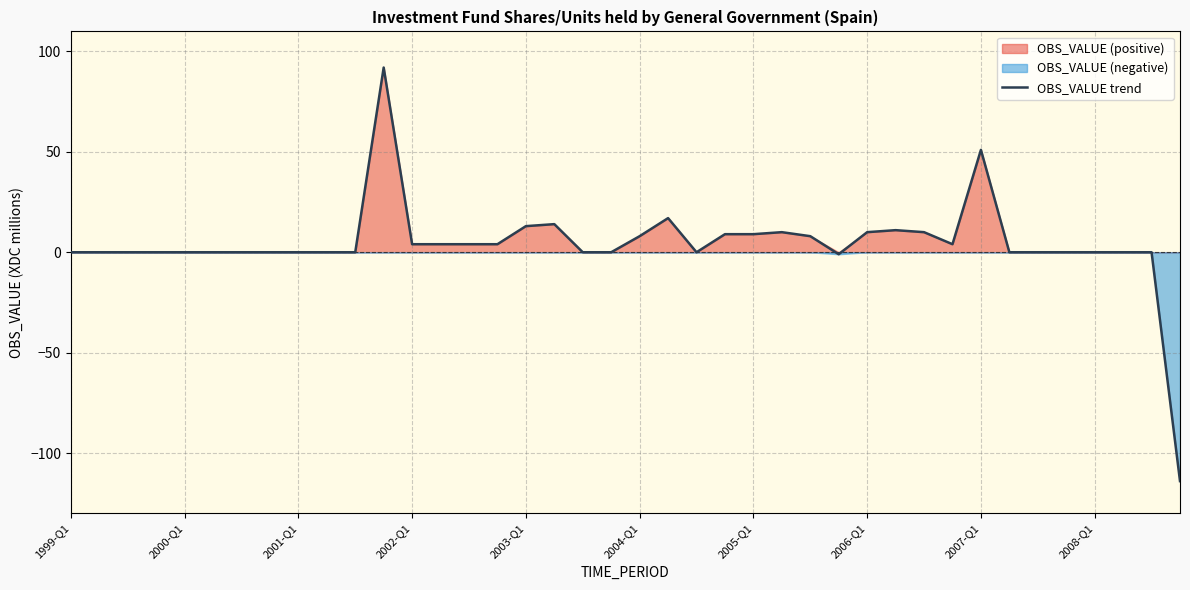

What is the lowest value of the OBS_VALUE trend series?

-114